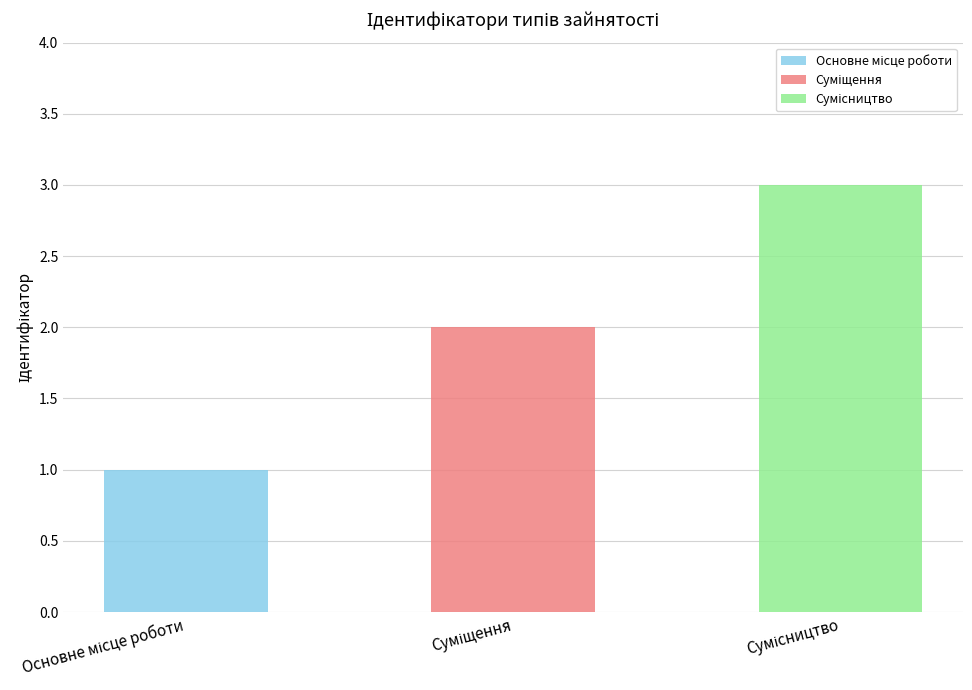

What is the maximum value shown in the chart?

3